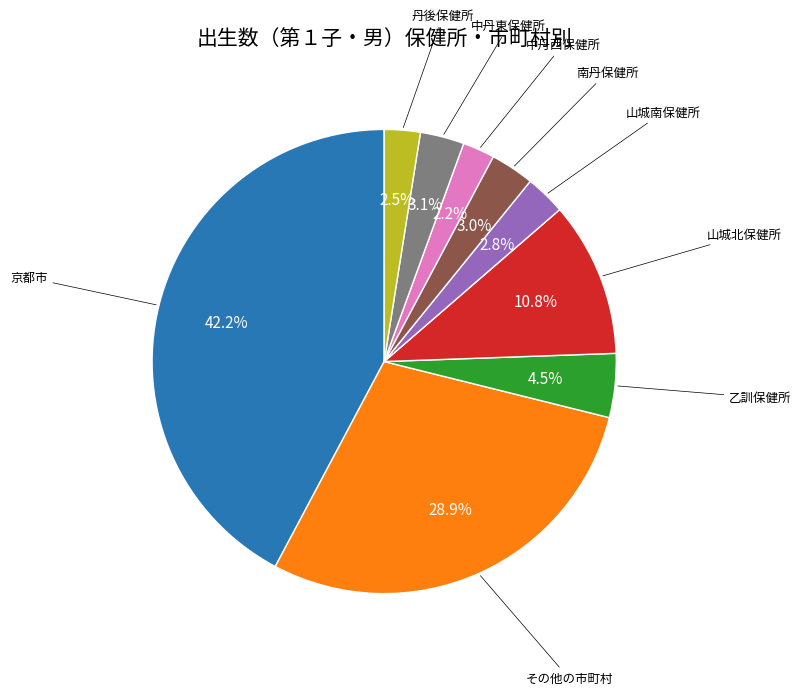

Is there a majority slice in this chart?

No